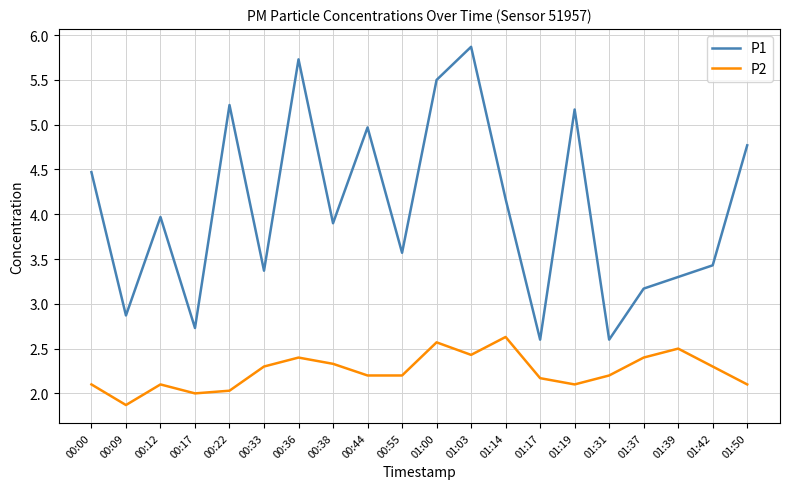

What is the difference between the highest and lowest values at 00:12?

1.9